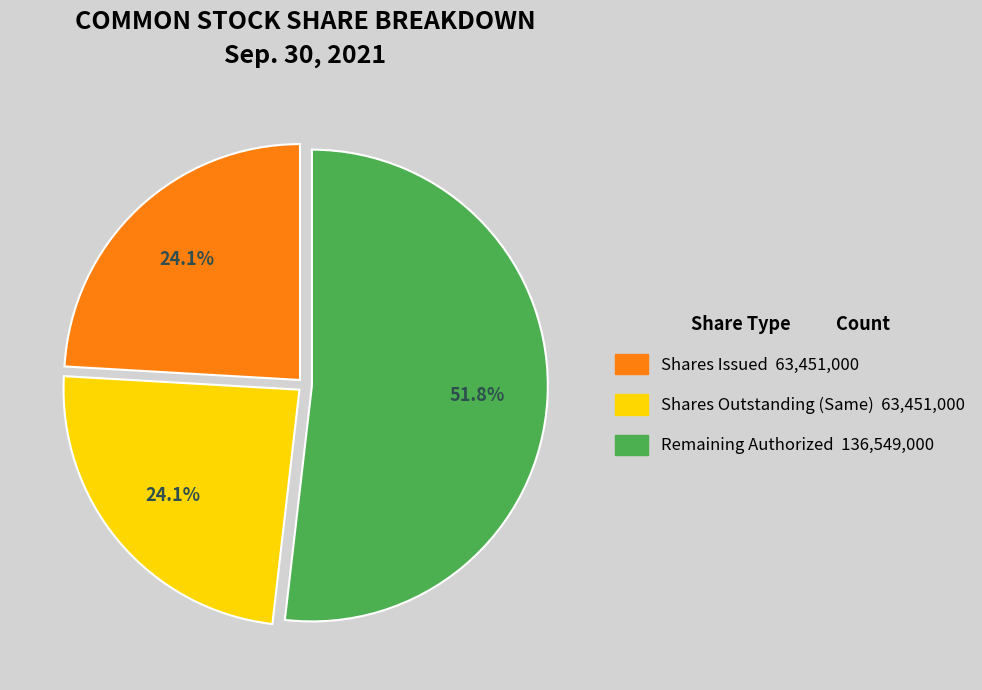

To the nearest percent, what is the average slice percentage?

33%